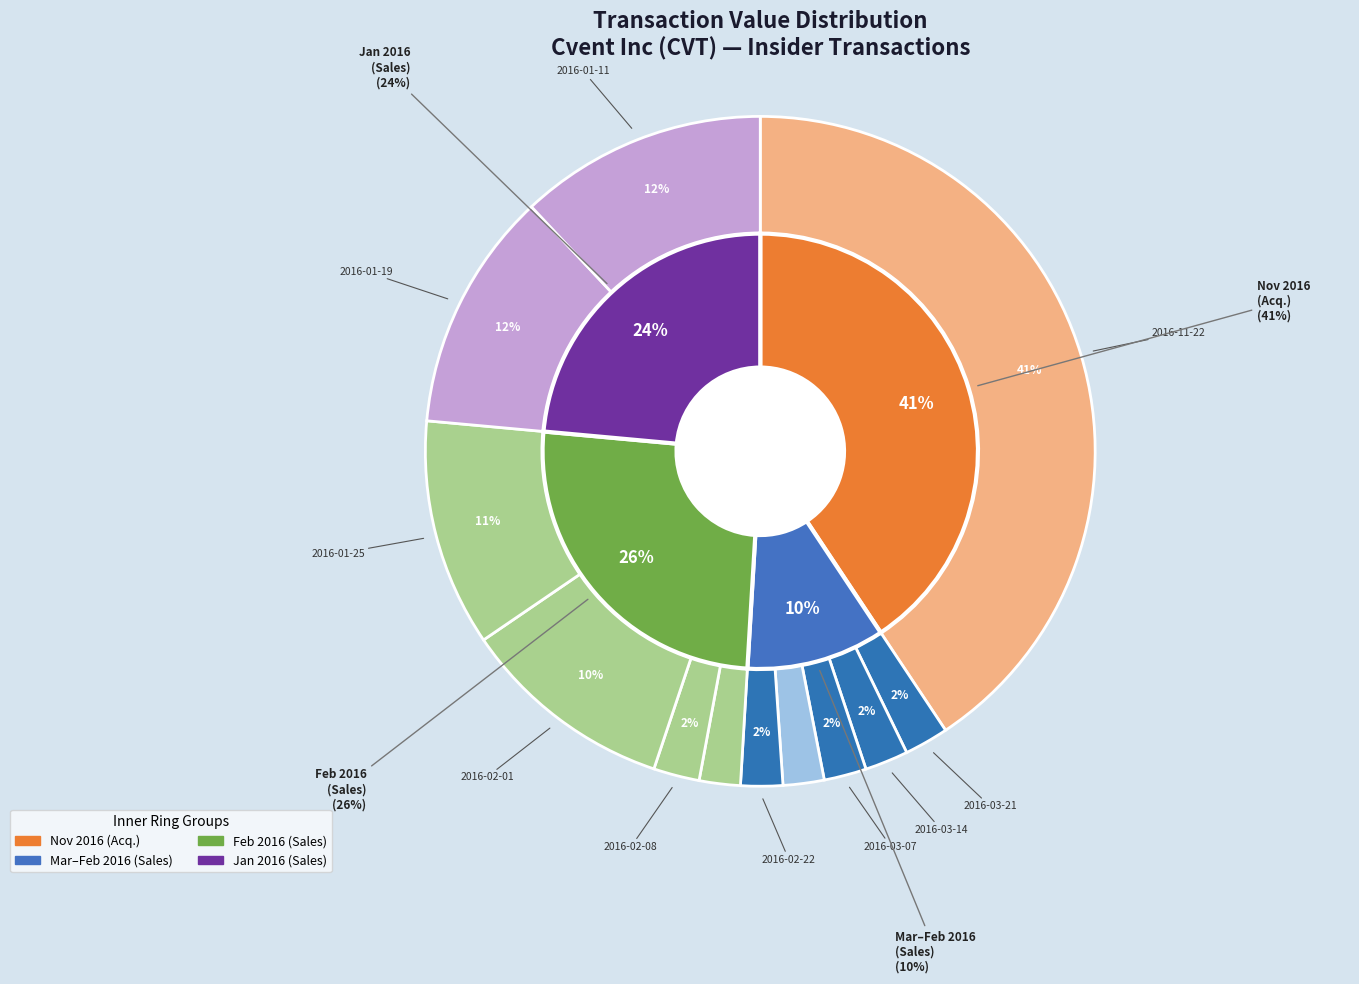

Is the sum of 2016-02-08 (S) and 2016-03-21 (S) greater than half?

No